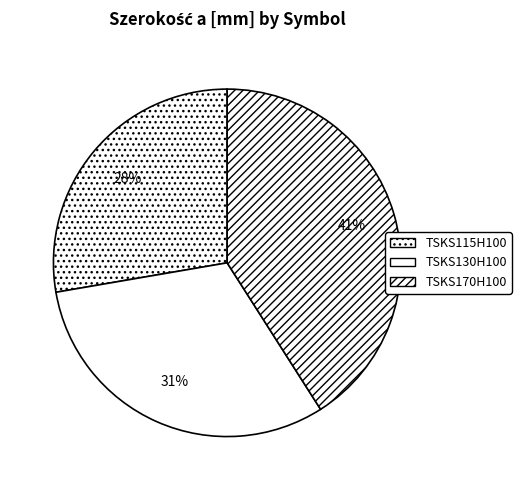

How many slices are in this pie chart?

3